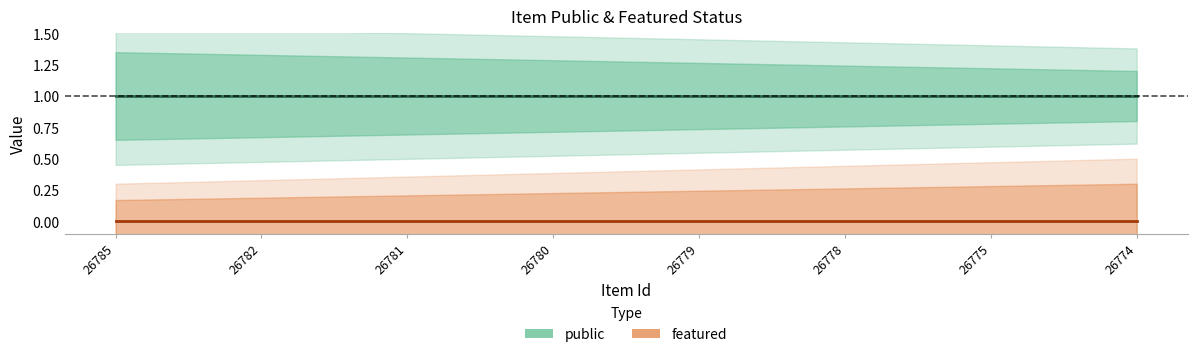

Rank the series by their average value, from highest to lowest.

public, featured